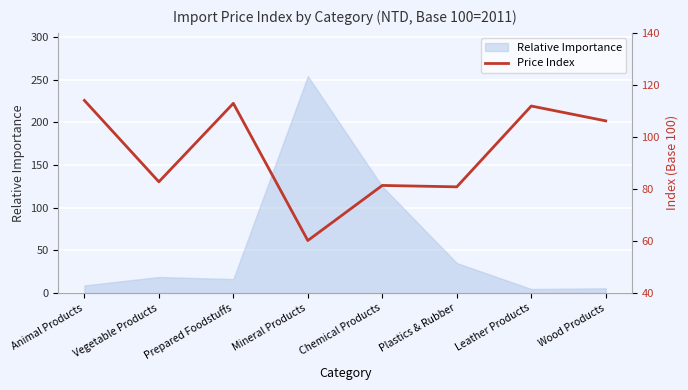

How many points are higher than both their immediate neighbors (excluding endpoints)?

3